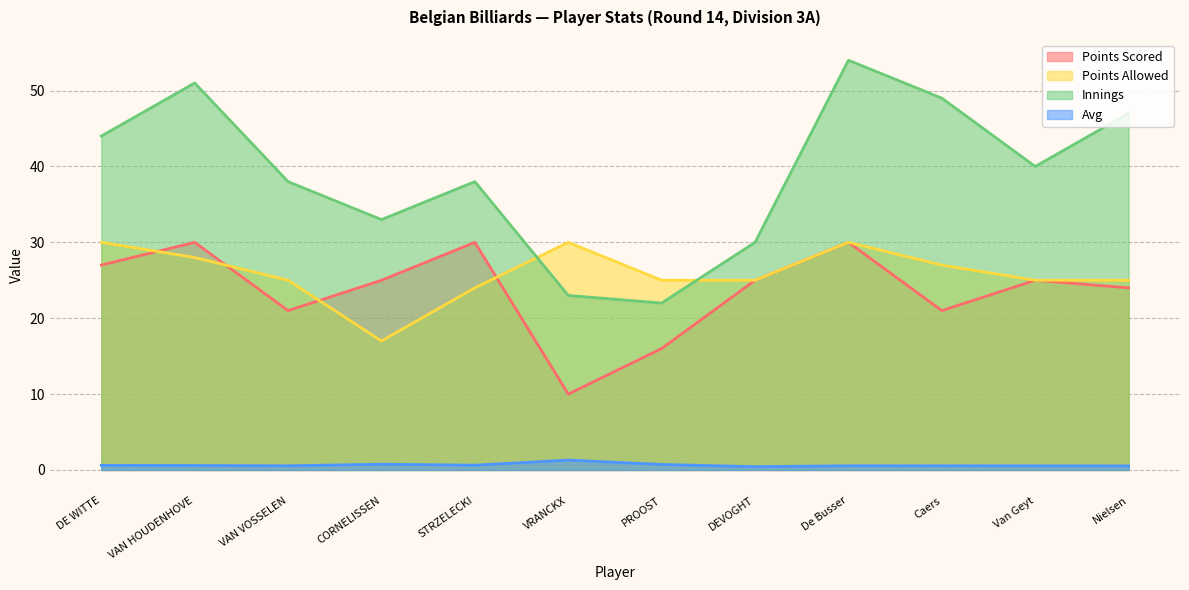

Reading left to right, transcribe all the data shown in this chart.

Points Scored: 27.0	30.0	21.0	25.0	30.0	10.0	16.0	25.0	30.0	21.0	25.0	24.0
Points Allowed: 30.0	28.0	25.0	17.0	24.0	30.0	25.0	25.0	30.0	27.0	25.0	25.0
Innings: 44.0	51.0	38.0	33.0	38.0	23.0	22.0	30.0	54.0	49.0	40.0	47.0
Avg: 0.6	0.6	0.6	0.8	0.6	1.3	0.7	0.4	0.6	0.6	0.6	0.5